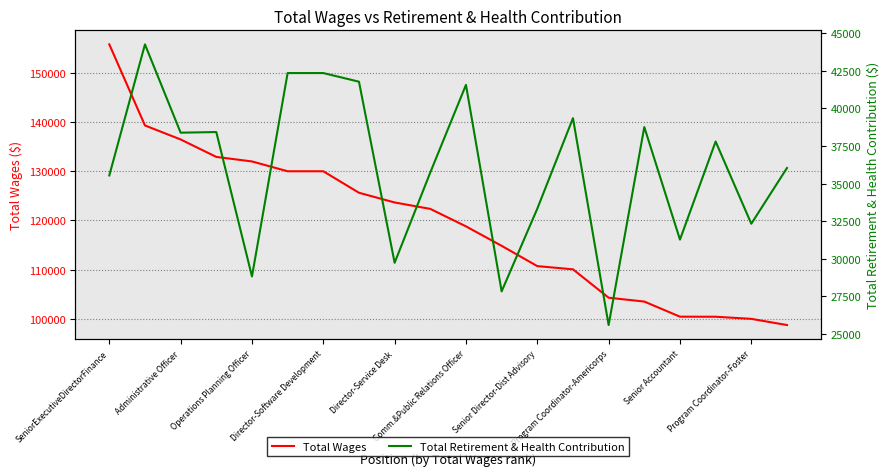

Is the value of Total Retirement & Health Contribution at SeniorExecutiveDirectorFinance greater than the value of Total Wages at 19?

No